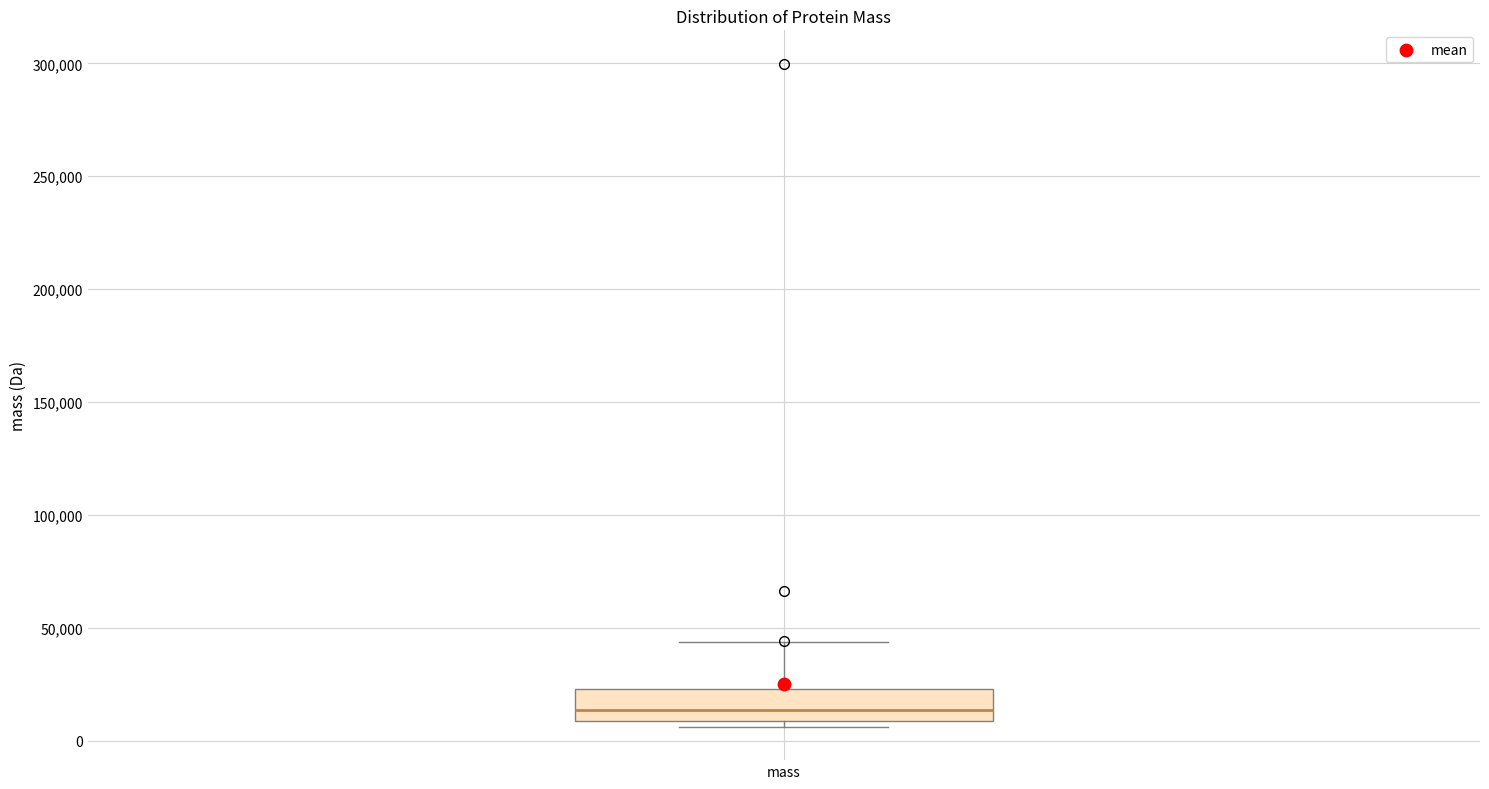

Where does the median line of the box for mass sit on the y-axis? The values are not printed on the chart, so give them approximately, as read against the axis.

15000